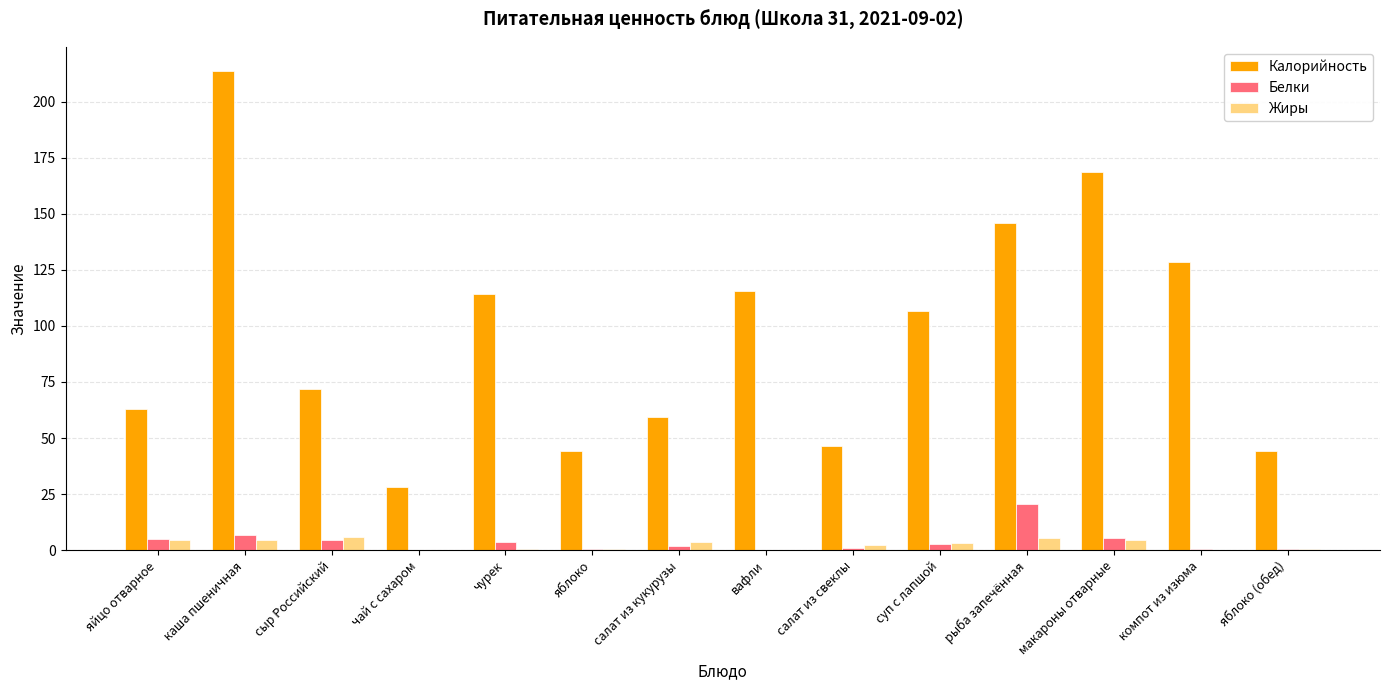

Is it true that Калорийность equals 64.2 at яблоко (обед)?

False